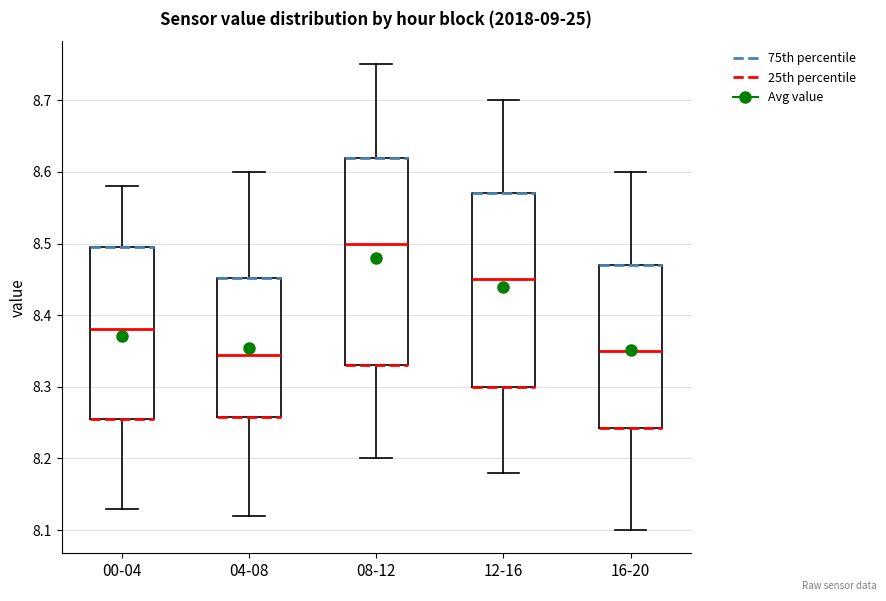

Comparing the boxes themselves (not the whiskers), which one is the tallest?

08-12